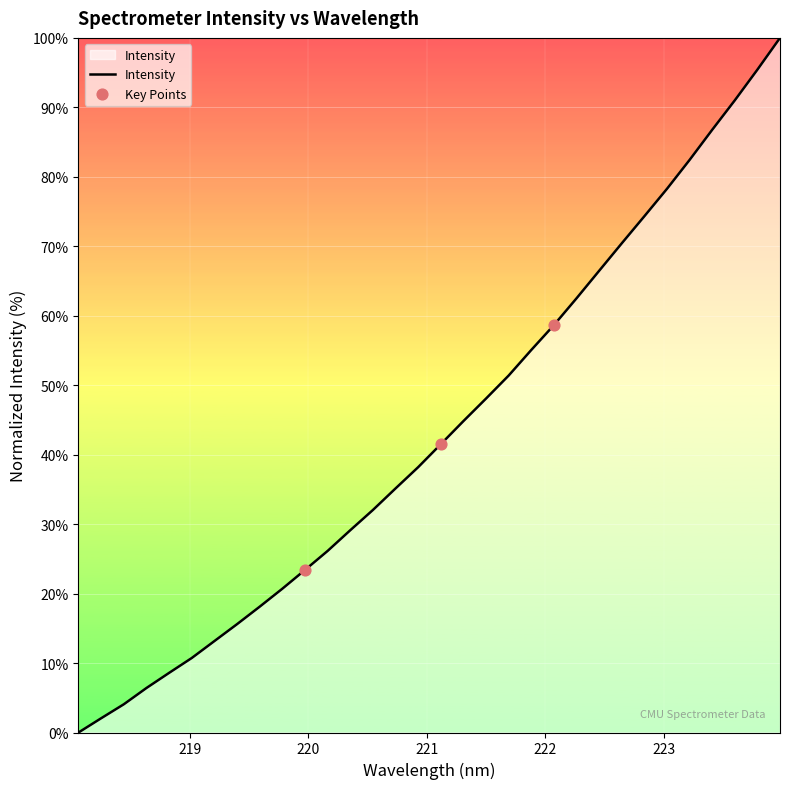

What is the maximum value shown in the chart?

100.0